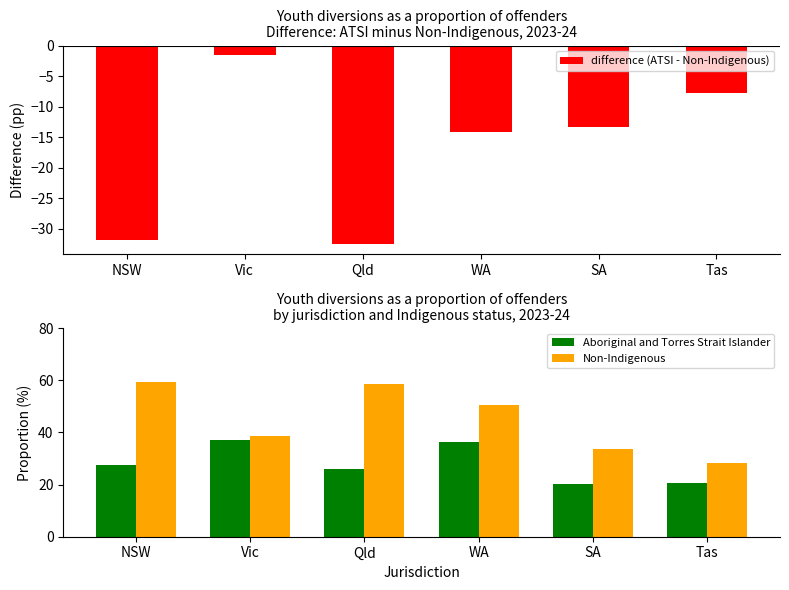

Rank the series by their average value, from highest to lowest.

Non-Indigenous, Aboriginal and Torres Strait Islander, difference (ATSI - Non-Indigenous)